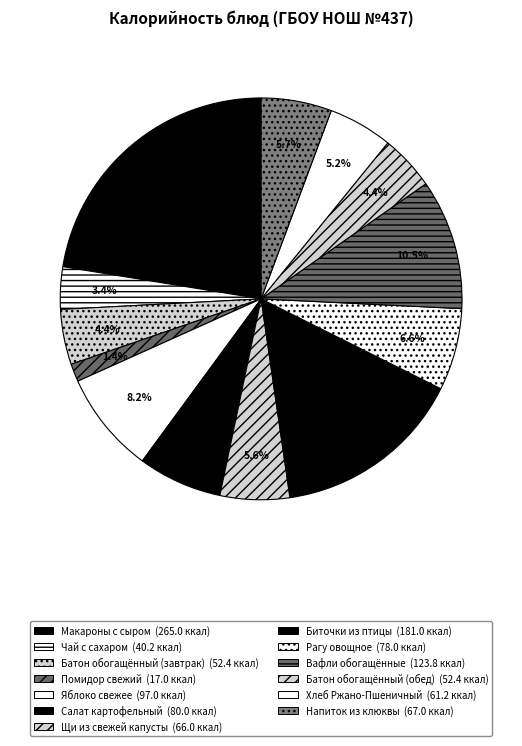

What percentage is the Помидор свежий slice, to the nearest percent?

1%